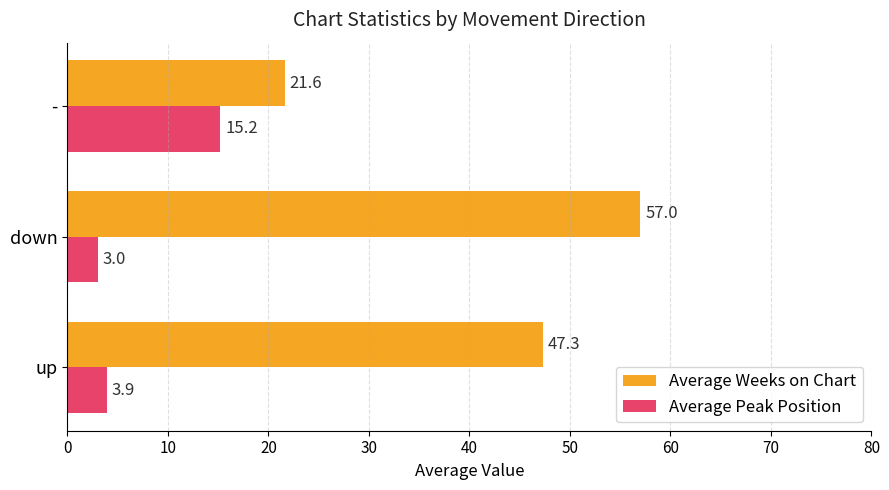

Which series has the largest total across all categories?

Average Weeks on Chart